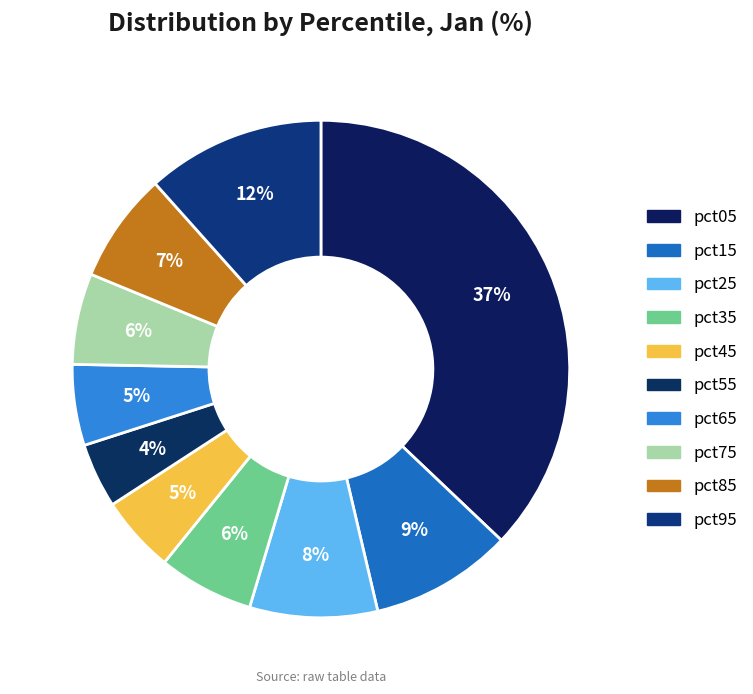

True or false: pct35 accounts for 1% of the total.

False